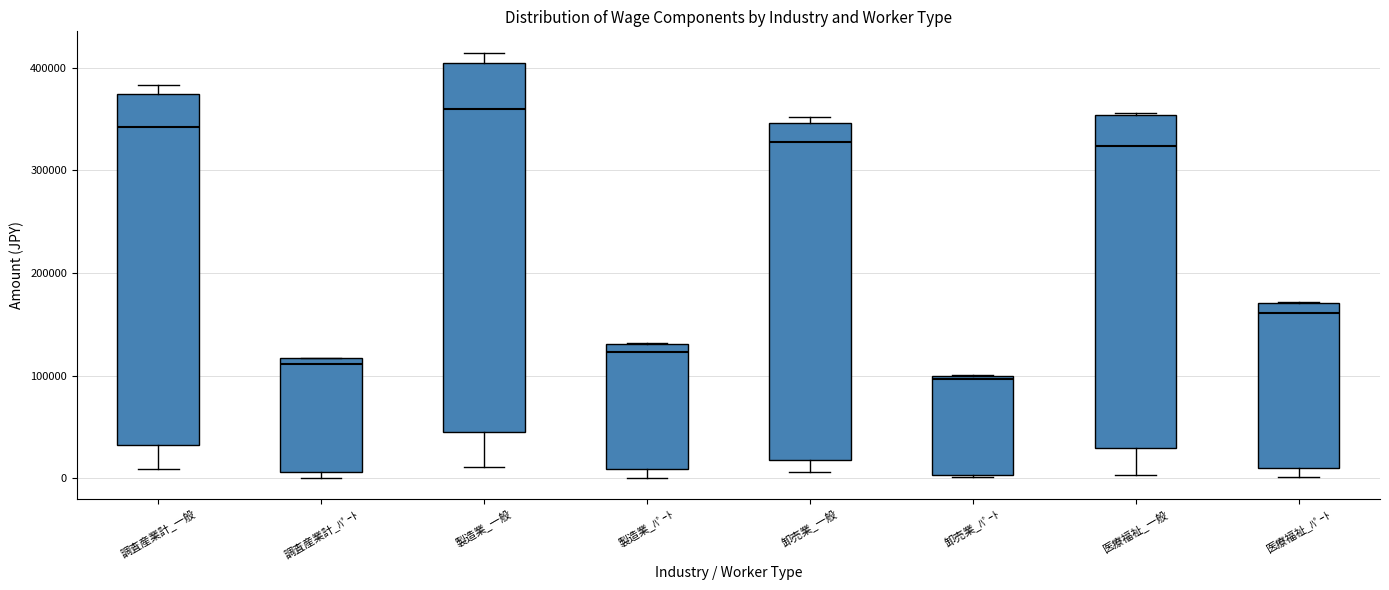

Comparing the boxes themselves (not the whiskers), which one is the tallest?

製造業_一般